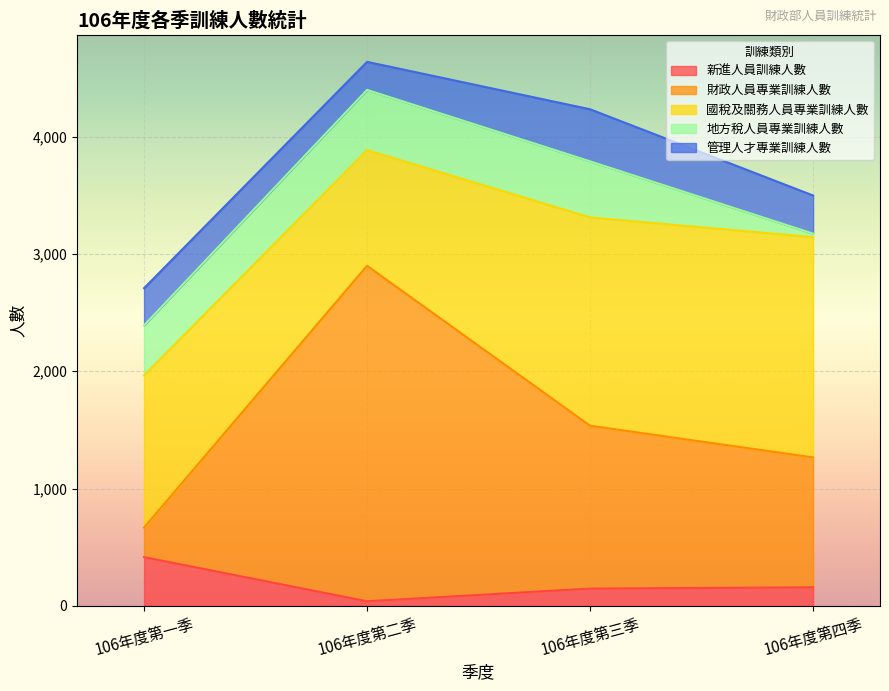

Which label corresponds to the largest value in the chart?

106年度第二季